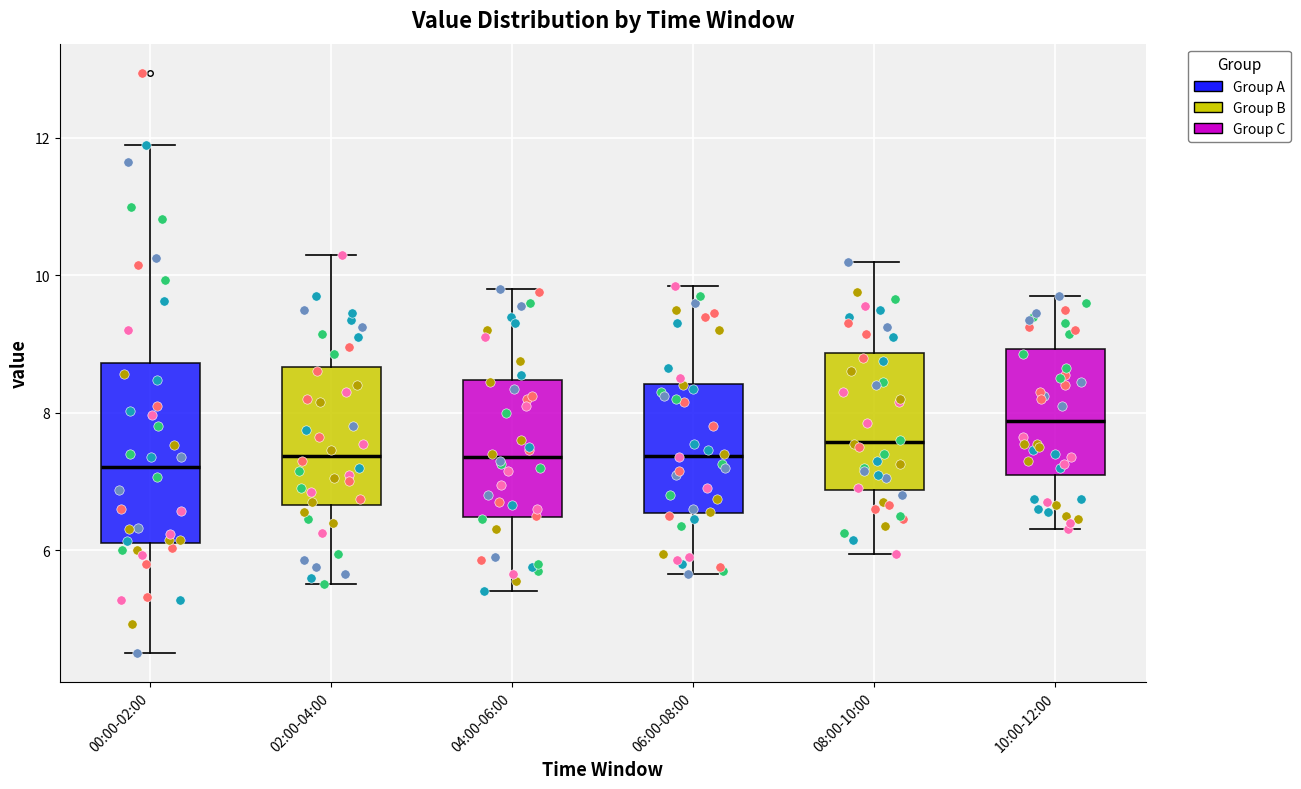

Which box is the tallest, from its lower edge to its upper edge?

00:00-02:00